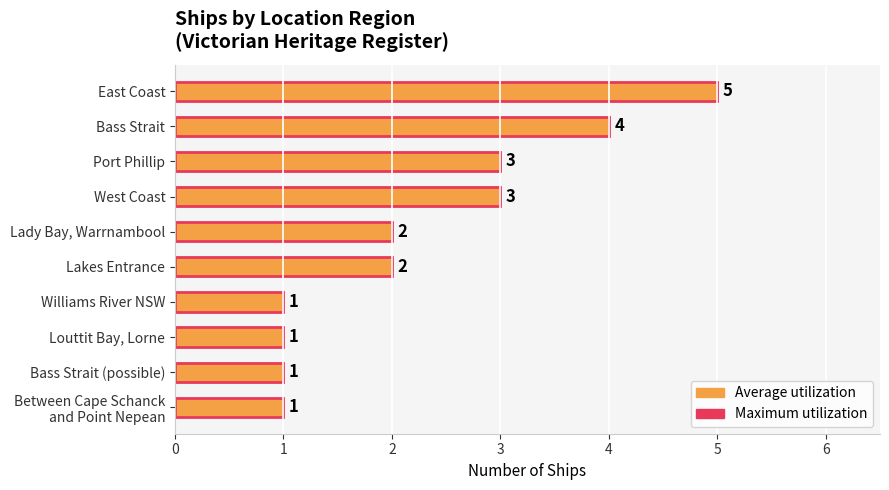

Rank the categories by Average utilization value from lowest to highest.

Williams River NSW, Louttit Bay, Lorne, Bass Strait (possible), Between Cape Schanck and Point Nepean, Lady Bay, Warrnambool, Lakes Entrance, Port Phillip, West Coast, Bass Strait, East Coast